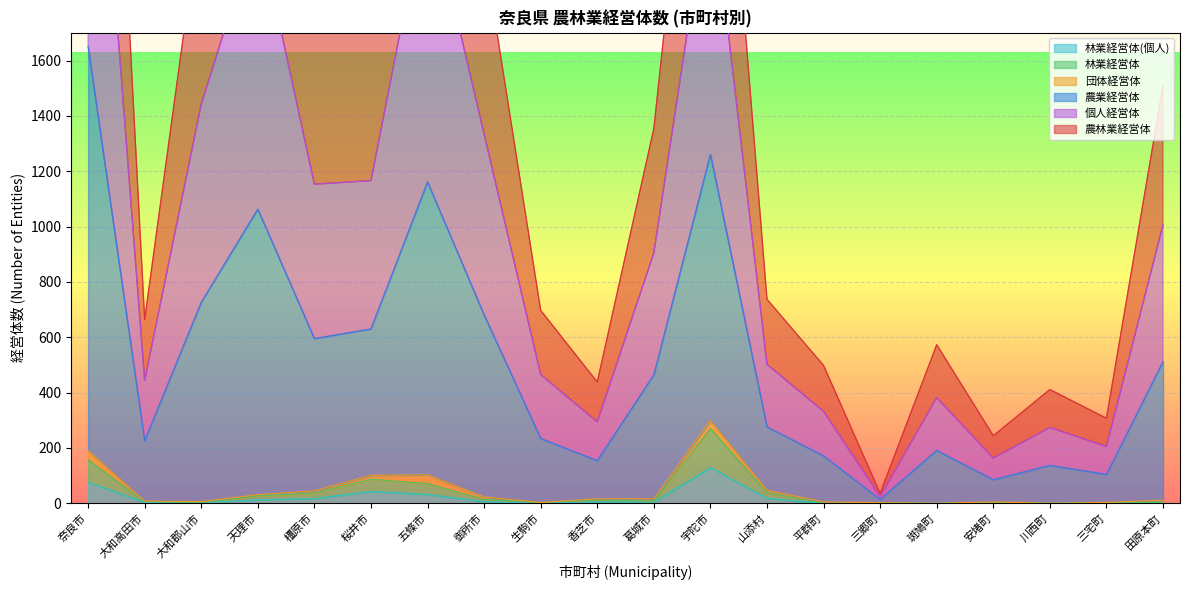

What is the label of the 11th point from the right?

香芝市